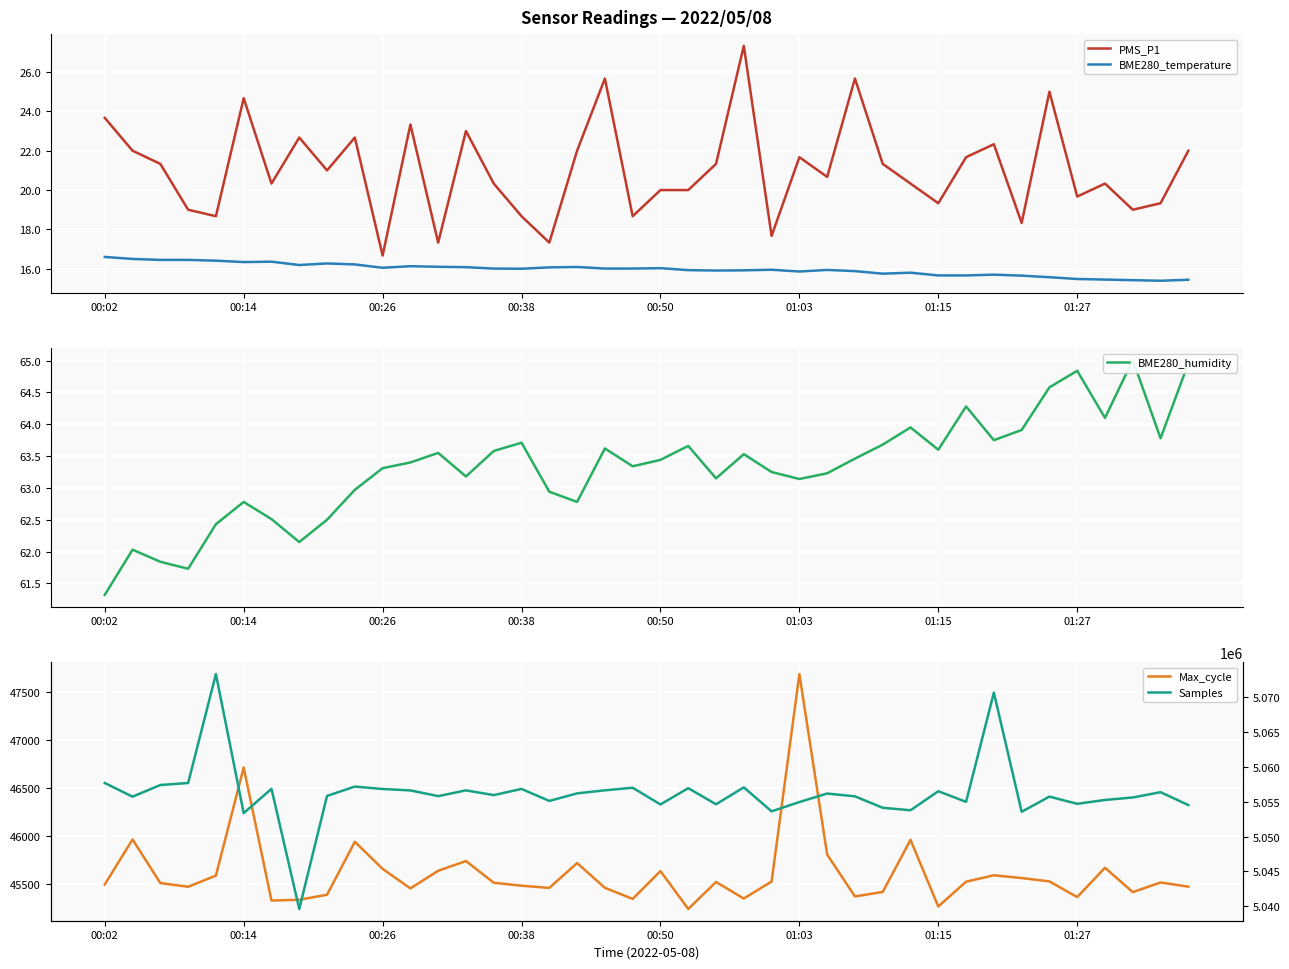

True or false: BME280_temperature has more than 0 points higher than both neighbors.

True